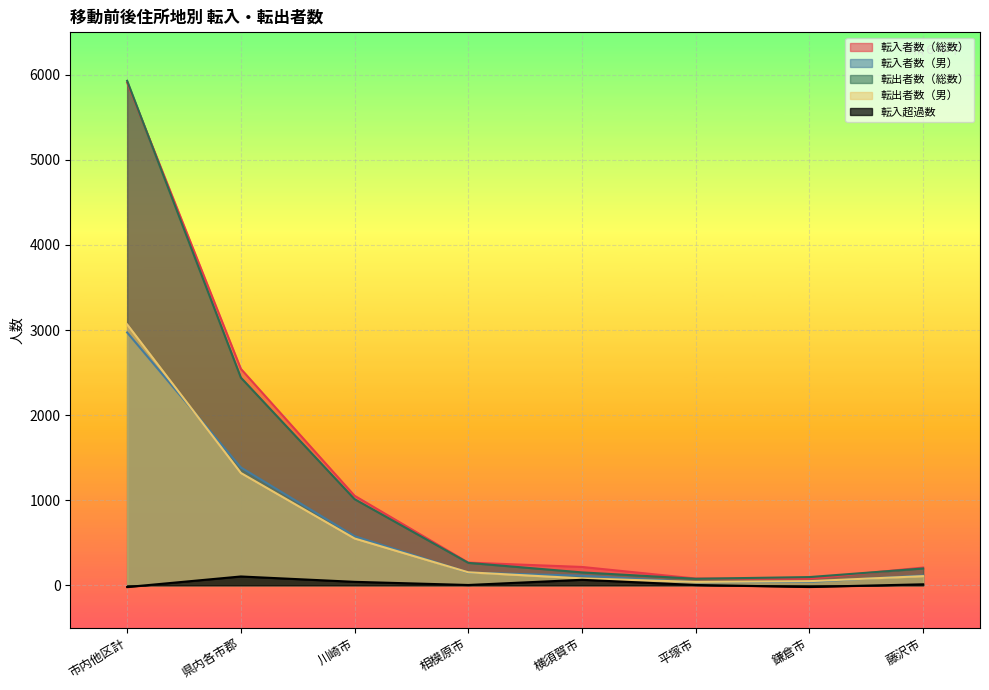

What position from the left is 藤沢市?

8